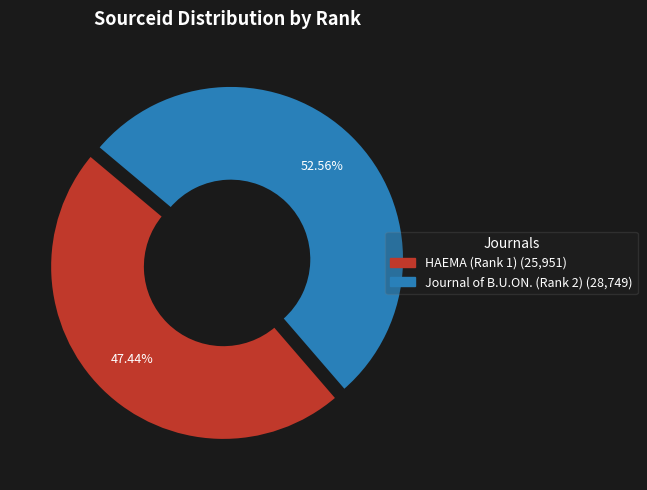

Which has a higher value, Journal of B.U.ON. (Rank 2) or HAEMA (Rank 1)?

Journal of B.U.ON. (Rank 2)